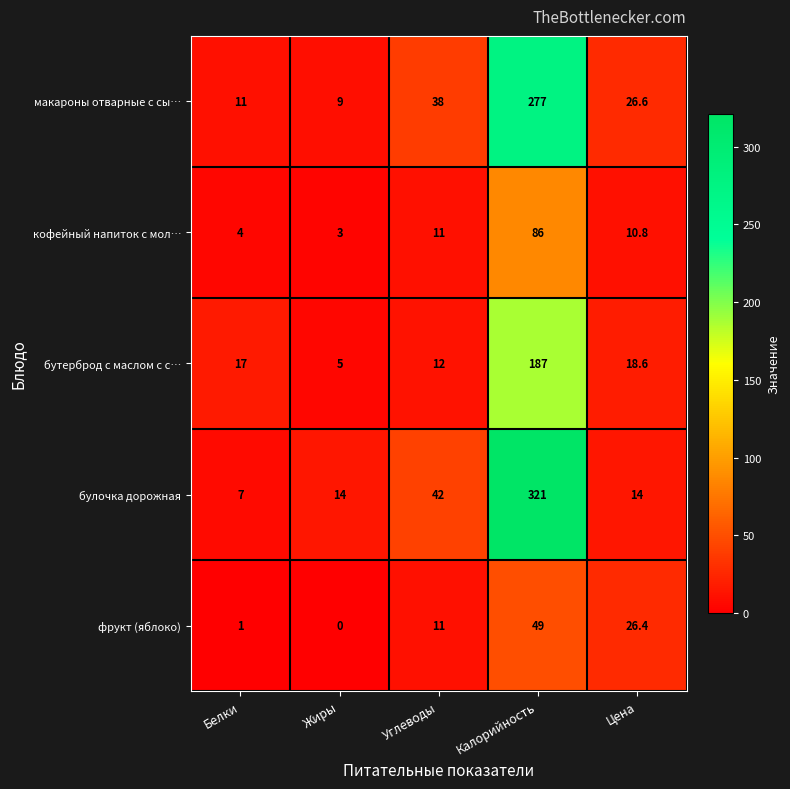

What is the difference between the second highest and second lowest values in the макароны отварные с сы… series?

27.0